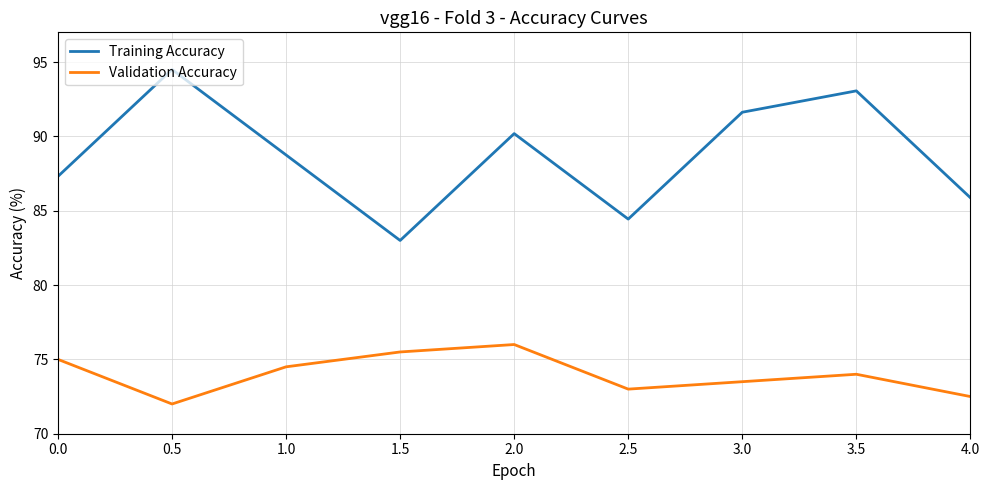

What is the minimum value for Training Accuracy?

83.0